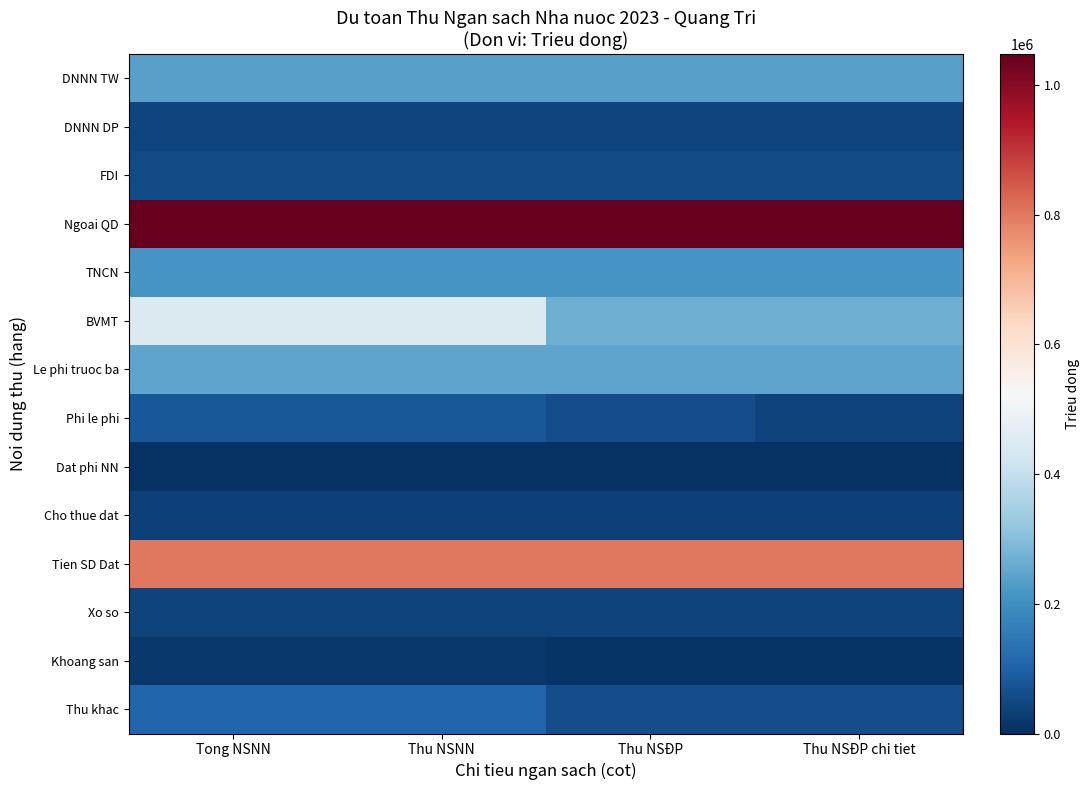

Count the number of data series in this chart.

14